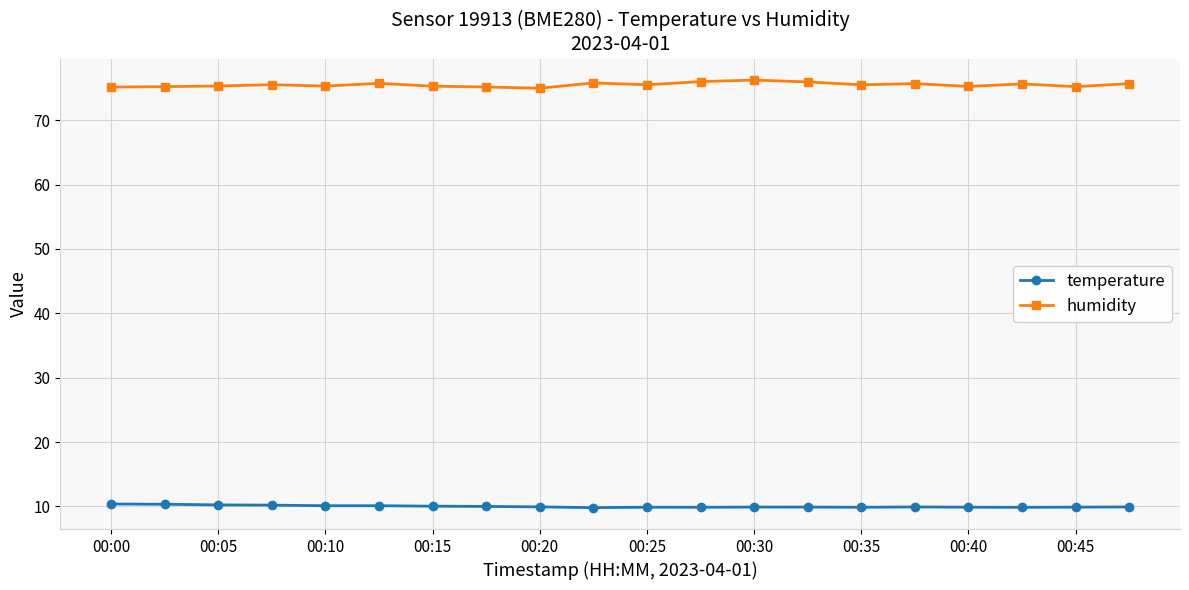

At how many categories does at least one series exceed 64?

20